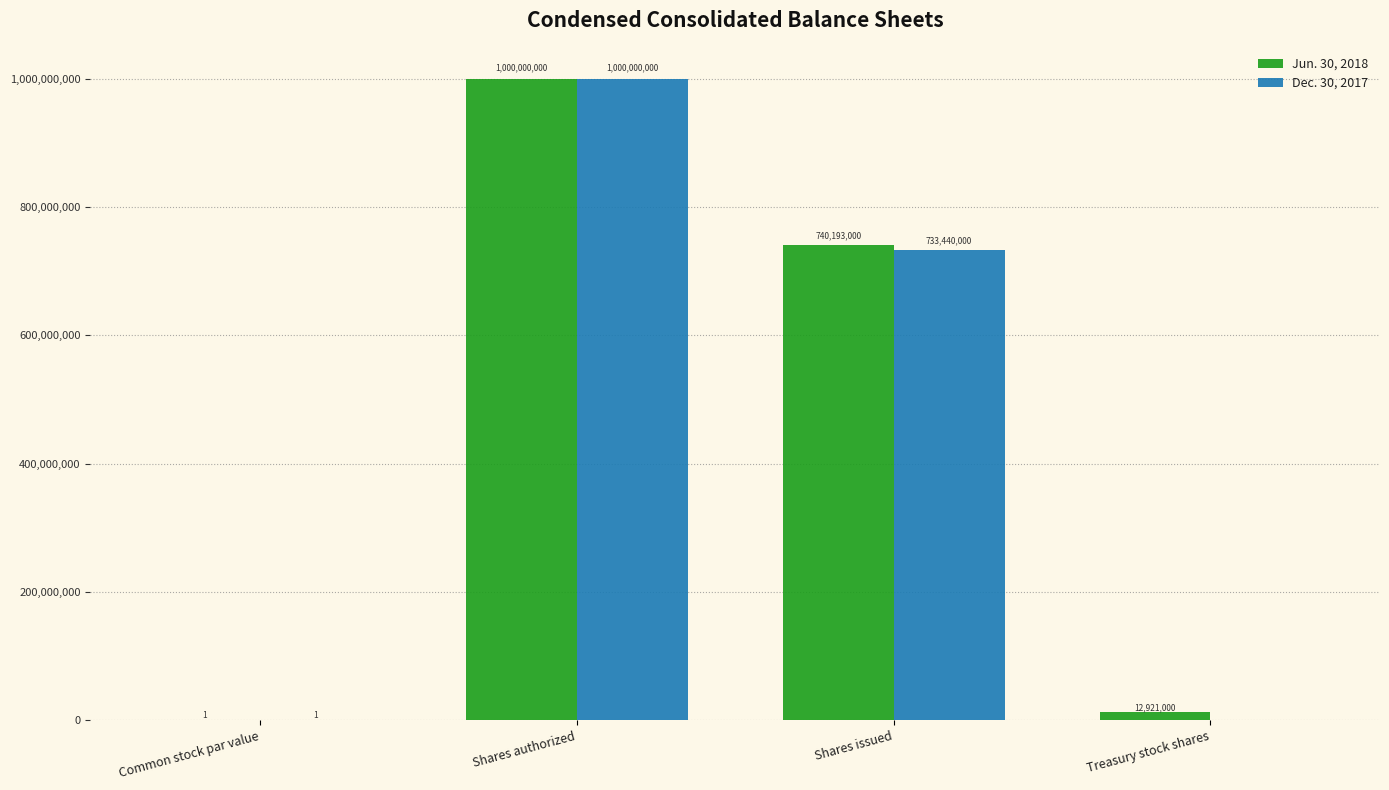

Which category has the highest value across all series?

Shares authorized